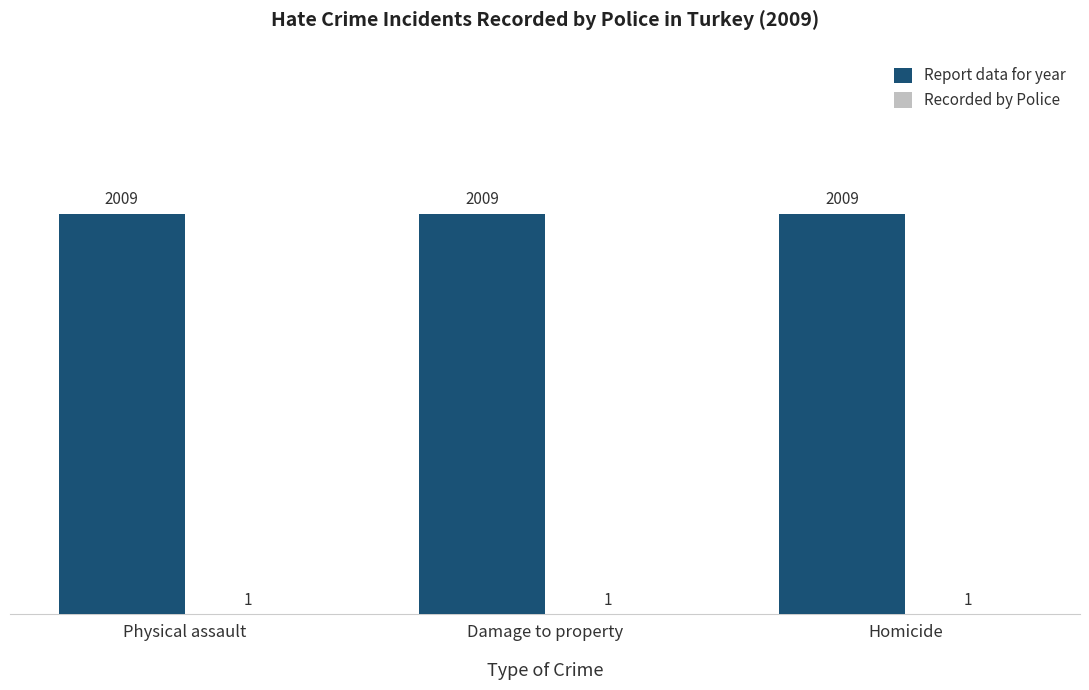

Which series has the largest total across all categories?

Report data for year